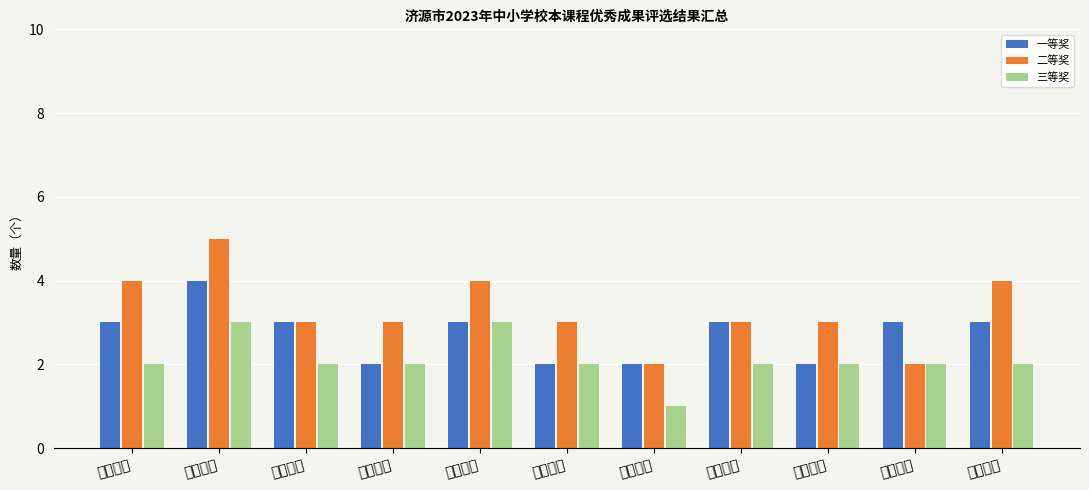

How many values in the 一等奖 series exceed 3?

1